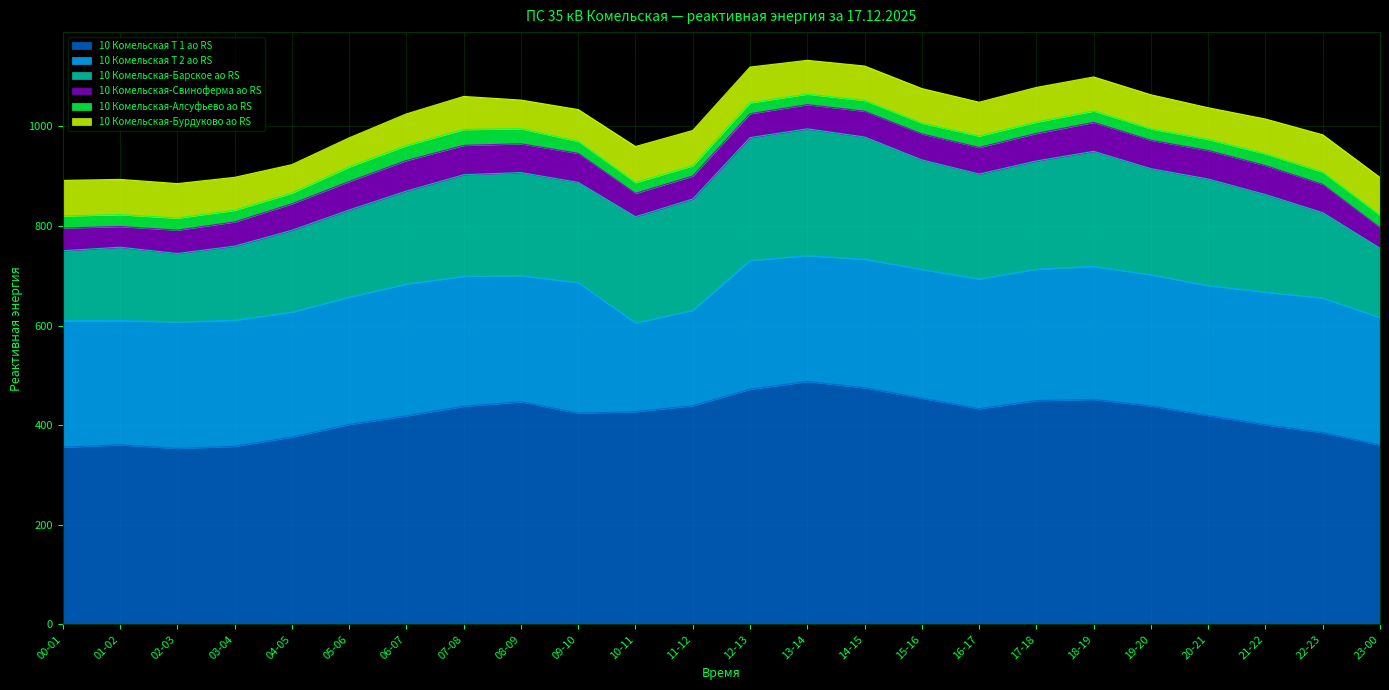

Is the value of 10 Комельская Т 1 ао RS at 06-07 greater than the value of 10 Комельская Т 2 ао RS at 06-07?

Yes